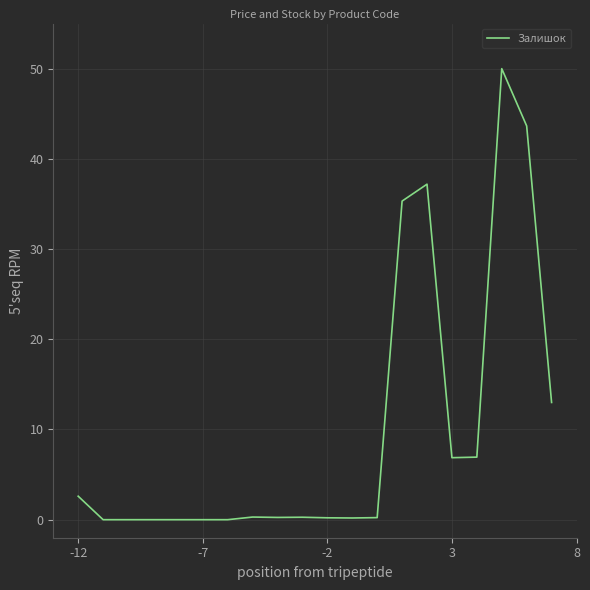

What is the difference between the maximum and minimum values?

50.0